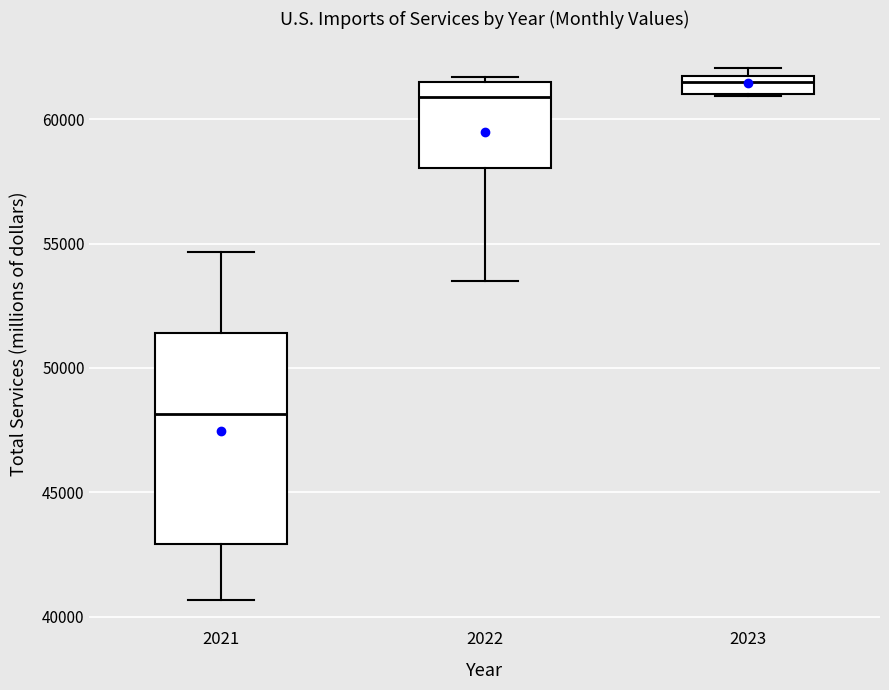

Where is the lower edge of the box at x = 2021 on the y-axis? The values are not printed on the chart, so give them approximately, as read against the axis.

43000